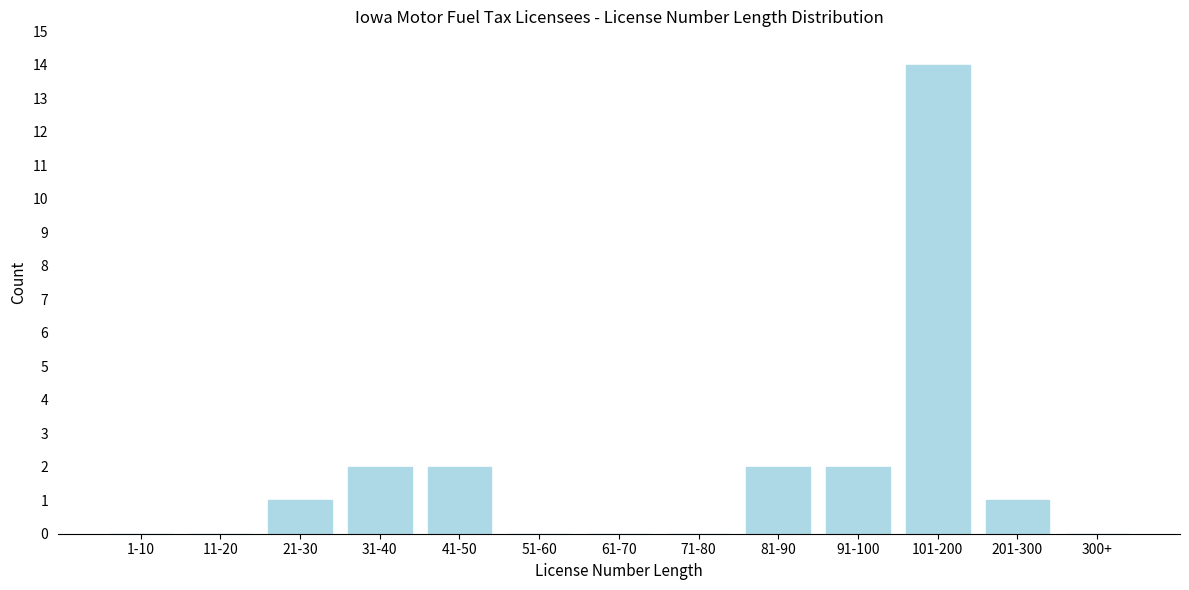

Reading left to right, transcribe all the data shown in this chart.

1-10=0	11-20=0	21-30=1	31-40=2	41-50=2	51-60=0	61-70=0	71-80=0	81-90=2	91-100=2	101-200=14	201-300=1	300+=0